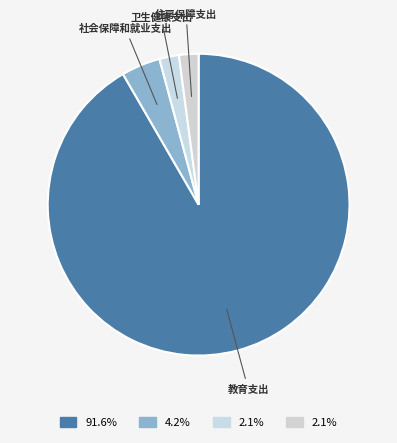

Count the number of slices in the pie.

4